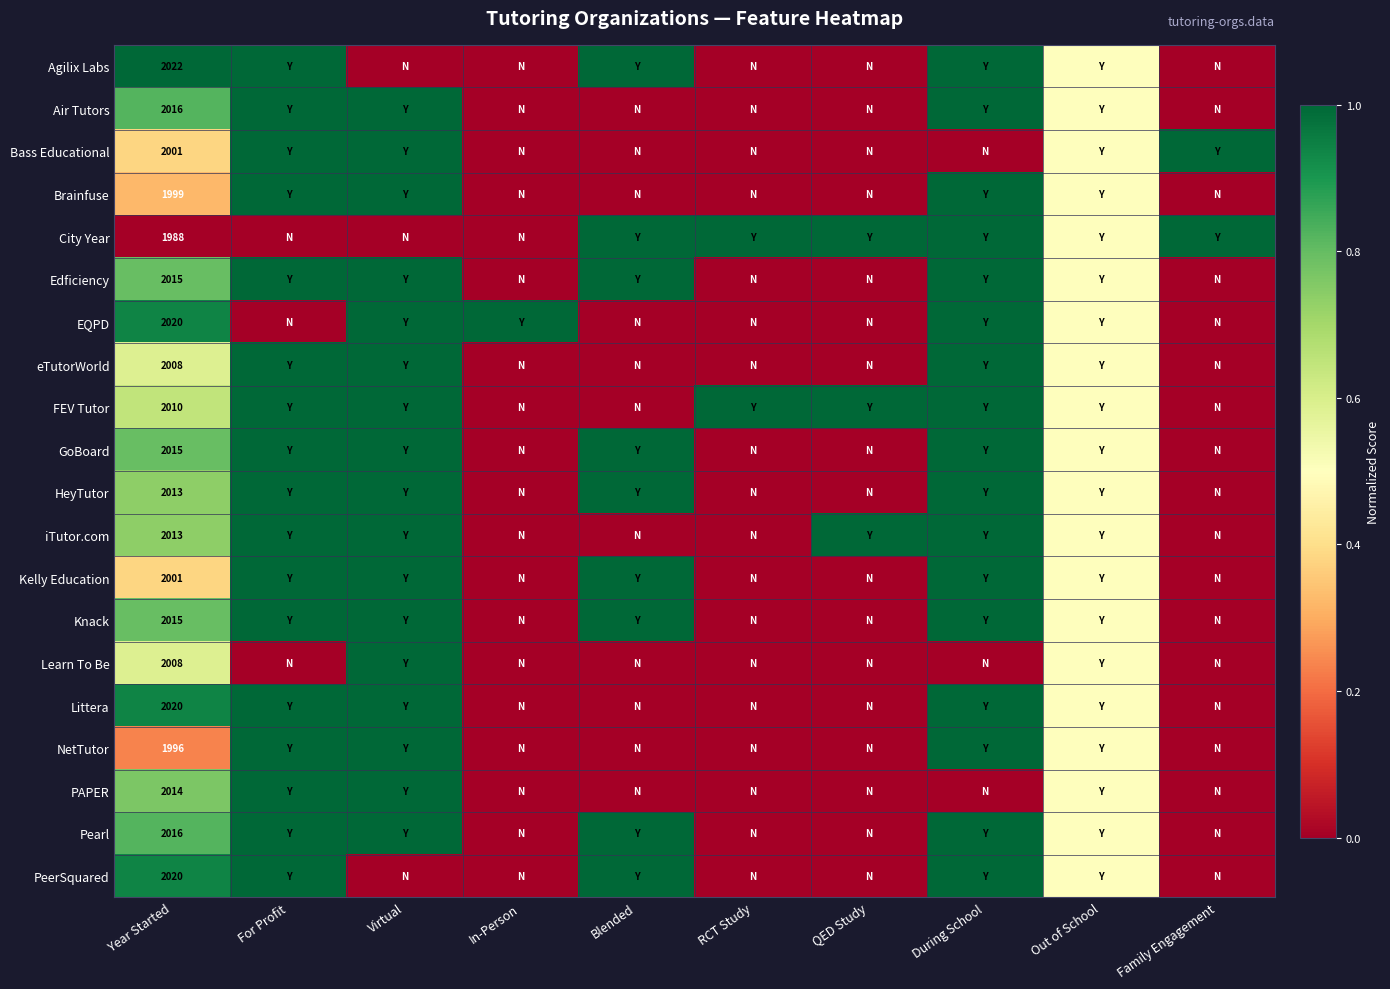

The value of eTutorWorld at Year Started is 1072.7. True or false?

False